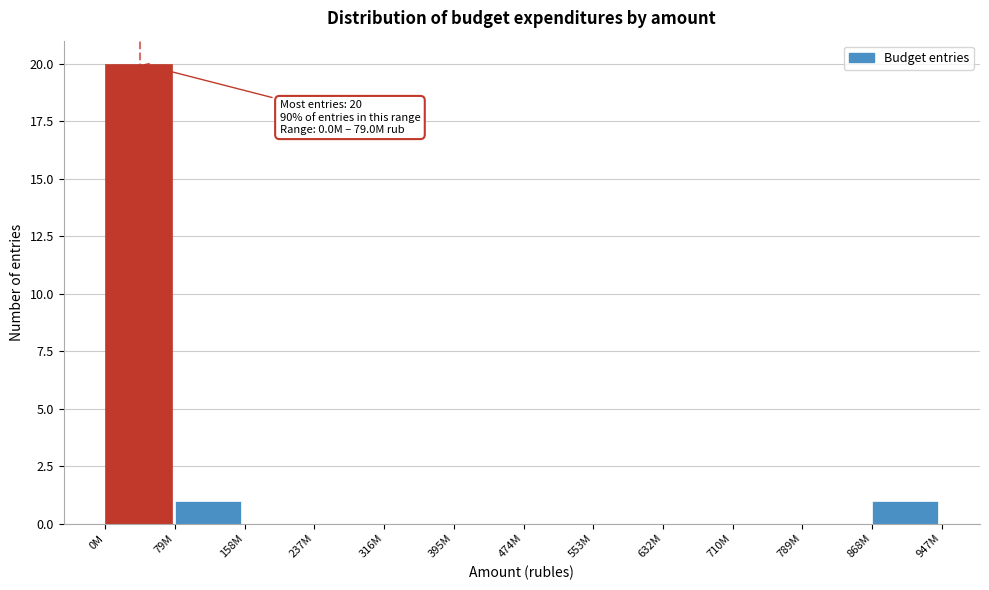

Reading left to right, what are all the values shown in this chart?

0M=20	79M=1	158M=0	237M=0	316M=0	395M=0	474M=0	553M=0	632M=0	710M=0	789M=0	868M=1